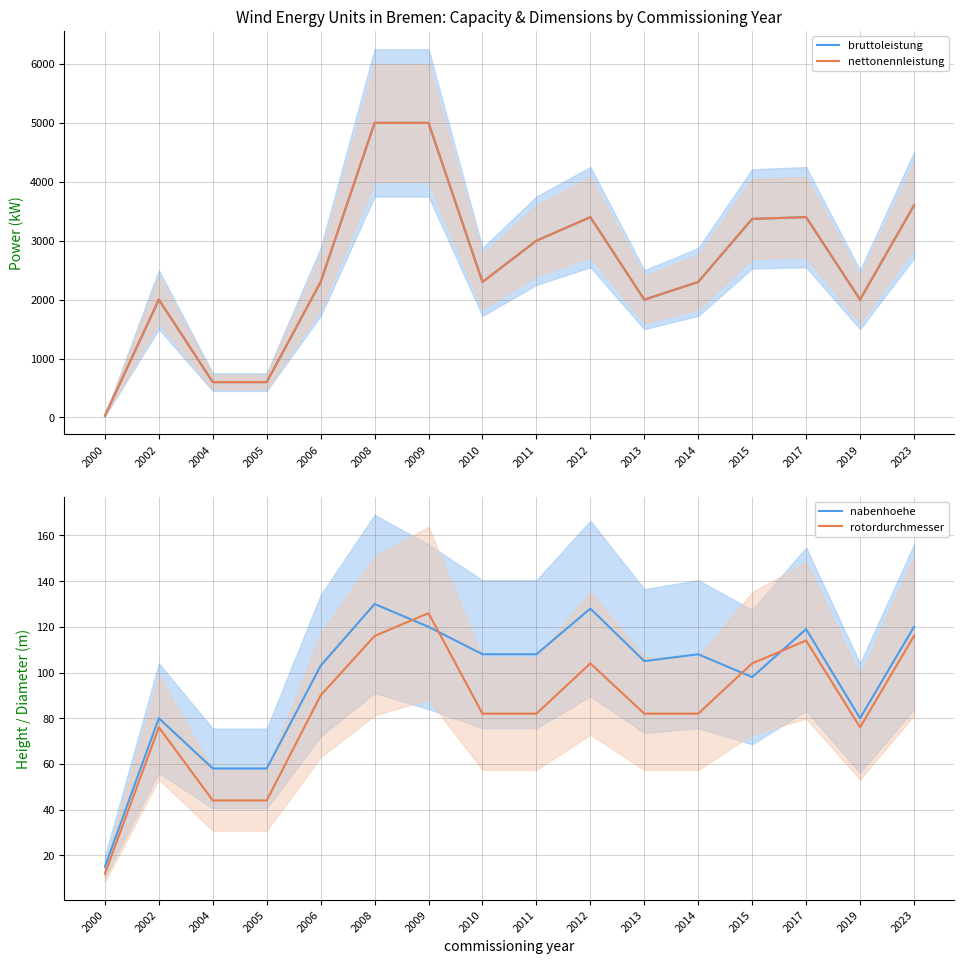

What is the difference between the maximum and second lowest values in the nettonennleistung series?

4400